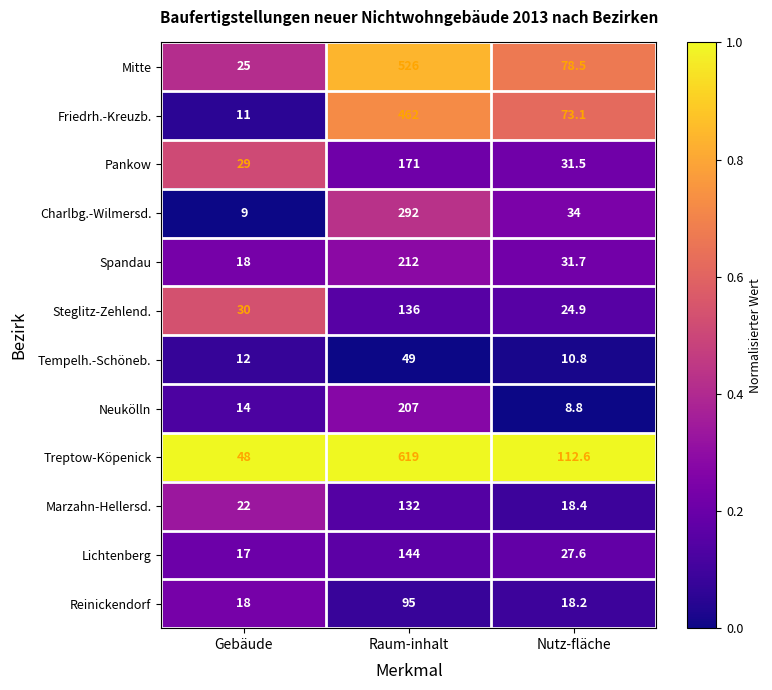

At Nutz-fläche, list the series in order from smallest to largest.

Neukölln, Tempelh.-Schöneb., Reinickendorf, Marzahn-Hellersd., Steglitz-Zehlend., Lichtenberg, Pankow, Spandau, Charlbg.-Wilmersd., Friedrh.-Kreuzb., Mitte, Treptow-Köpenick